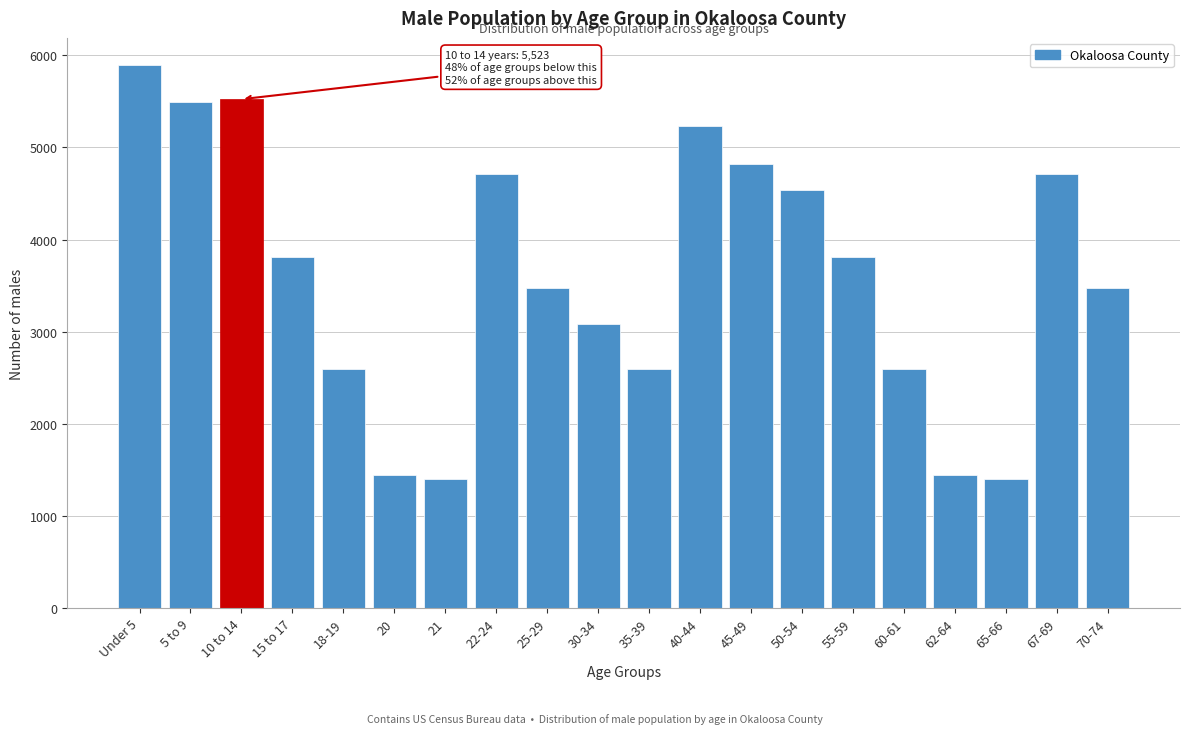

Reading left to right, extract all data points from this chart.

5894	5488	5523	3805	2597	1448	1395	4706	3472	3086	2597	5237	4821	4538	3805	2597	1448	1395	4706	3472